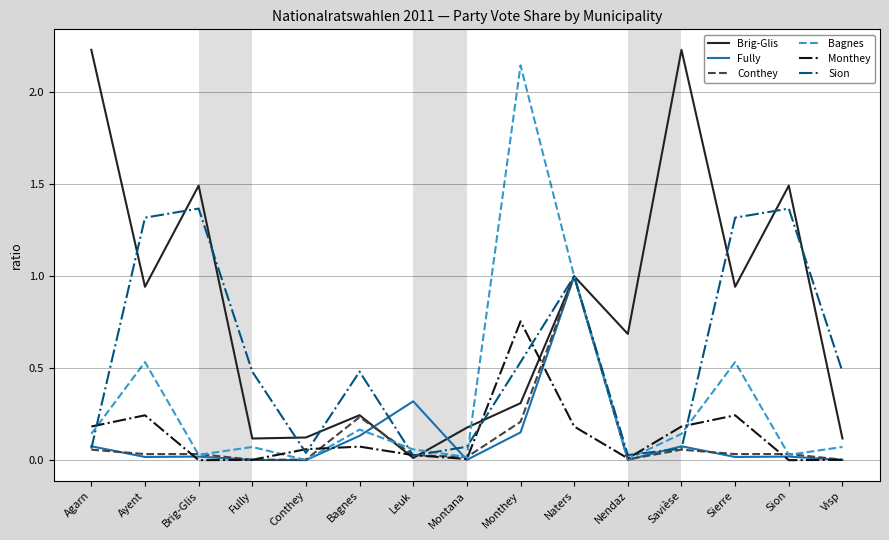

Which series changed the most between Agarn and Naters?

Brig-Glis